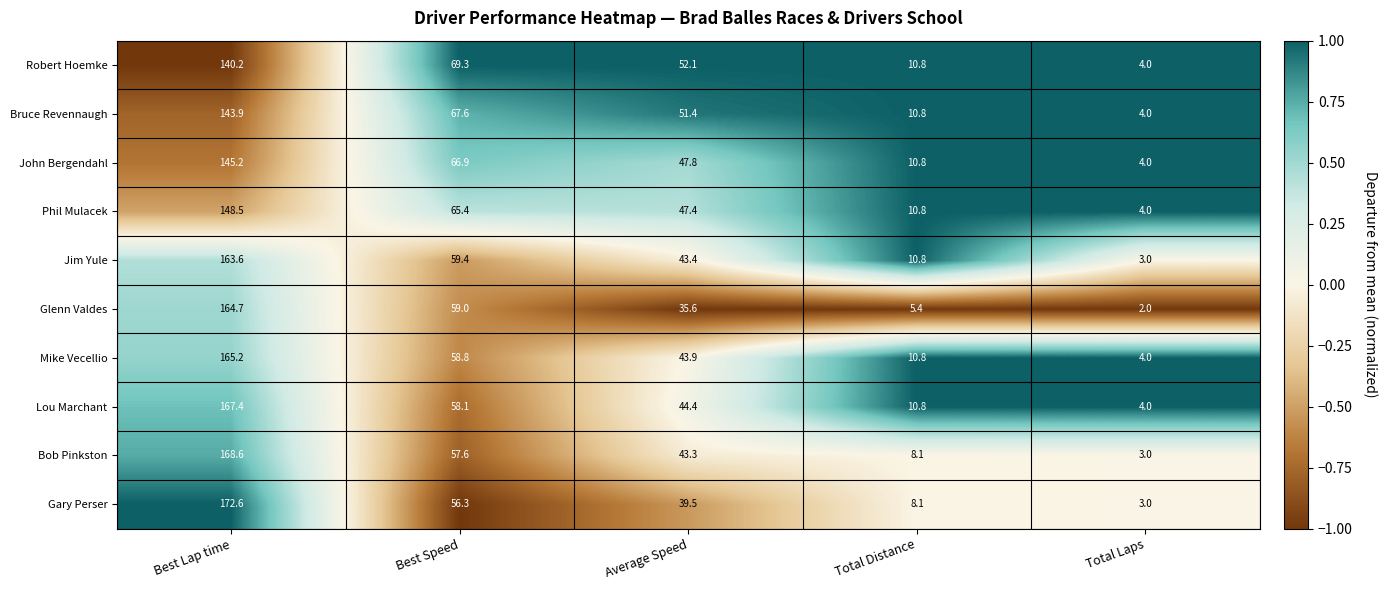

At which label is Gary Perser closest to 87?

Best Speed